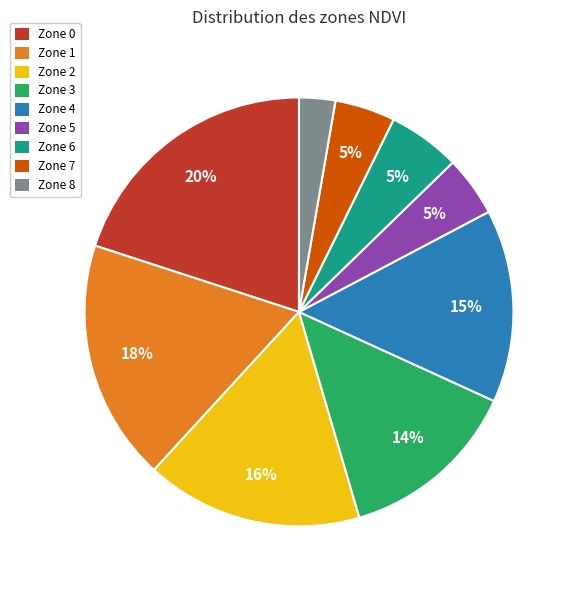

The Zone 3 slice represents 14% of the pie. True or false?

True